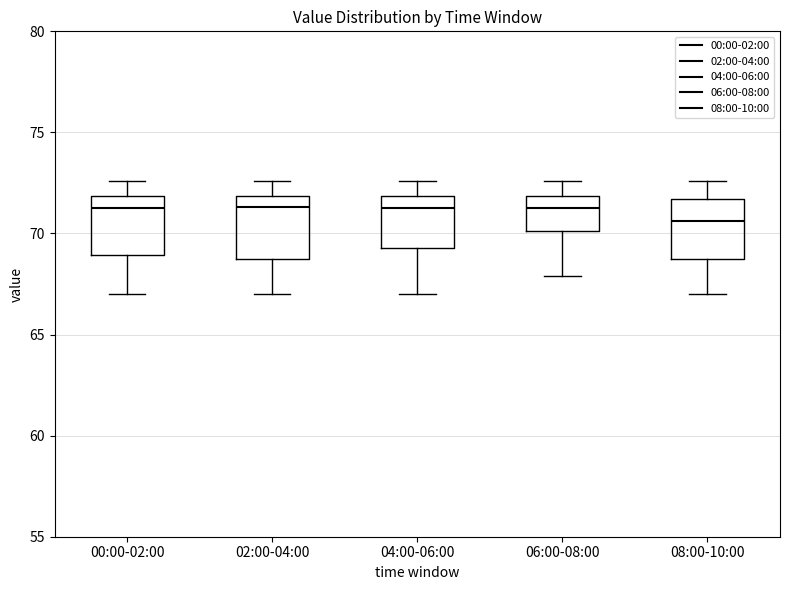

Where does the lower whisker of the box for 00:00-02:00 end on the y-axis? The values are not printed on the chart, so give them approximately, as read against the axis.

67.0